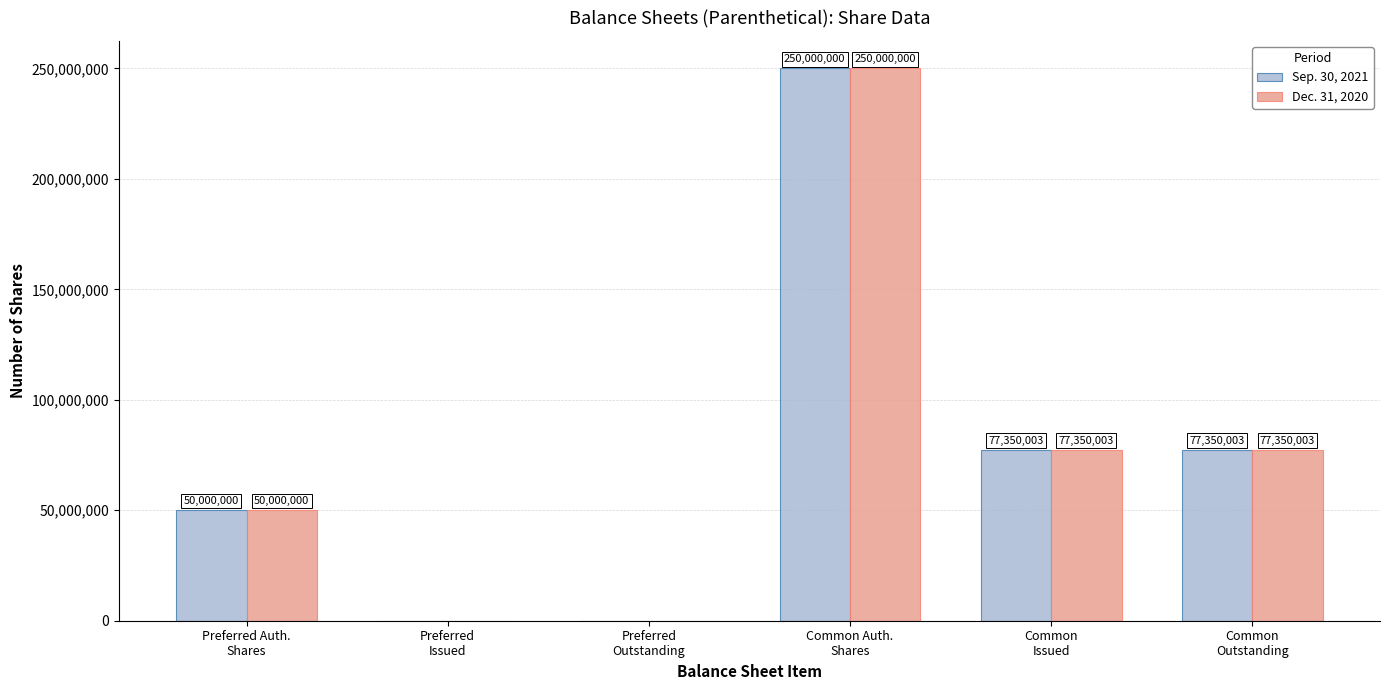

What is the sum of the Dec. 31, 2020 values at Common
Issued and Common
Outstanding?

154700006